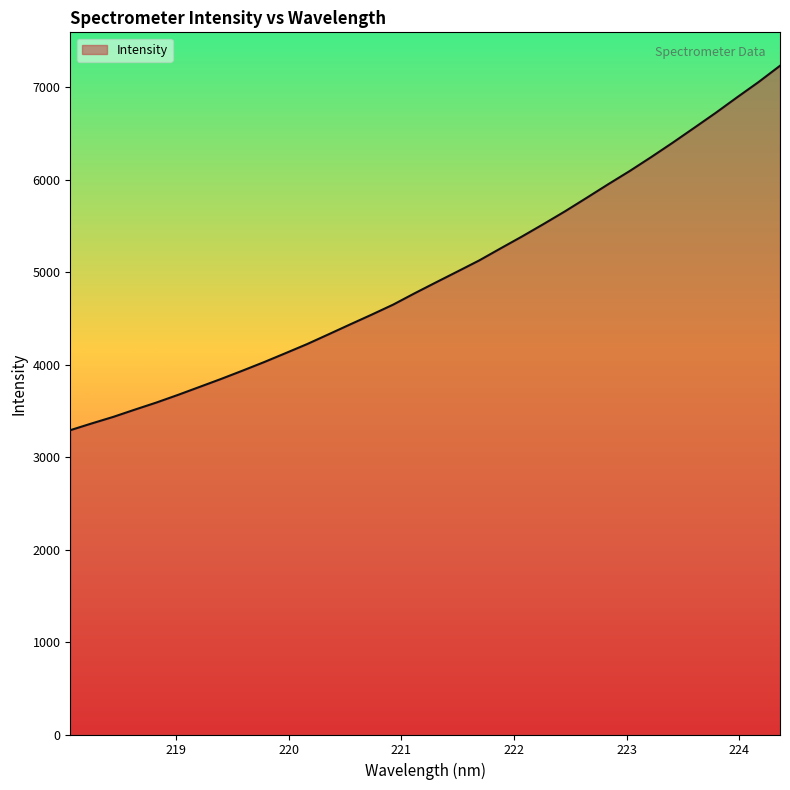

What is the maximum value shown in the chart?

7232.3